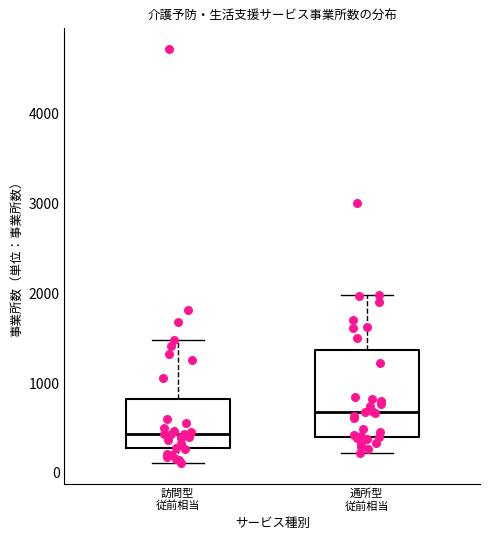

Reading left to right, read every box against the y-axis: the position of its median line, the range the box covers, and the ends of its whiskers. The values are not printed on the chart, so give them approximately, as read against the axis.

訪問型 従前相当: median 400, box 300 to 800, whiskers 100 to 1500
通所型 従前相当: median 700, box 400 to 1400, whiskers 200 to 2000